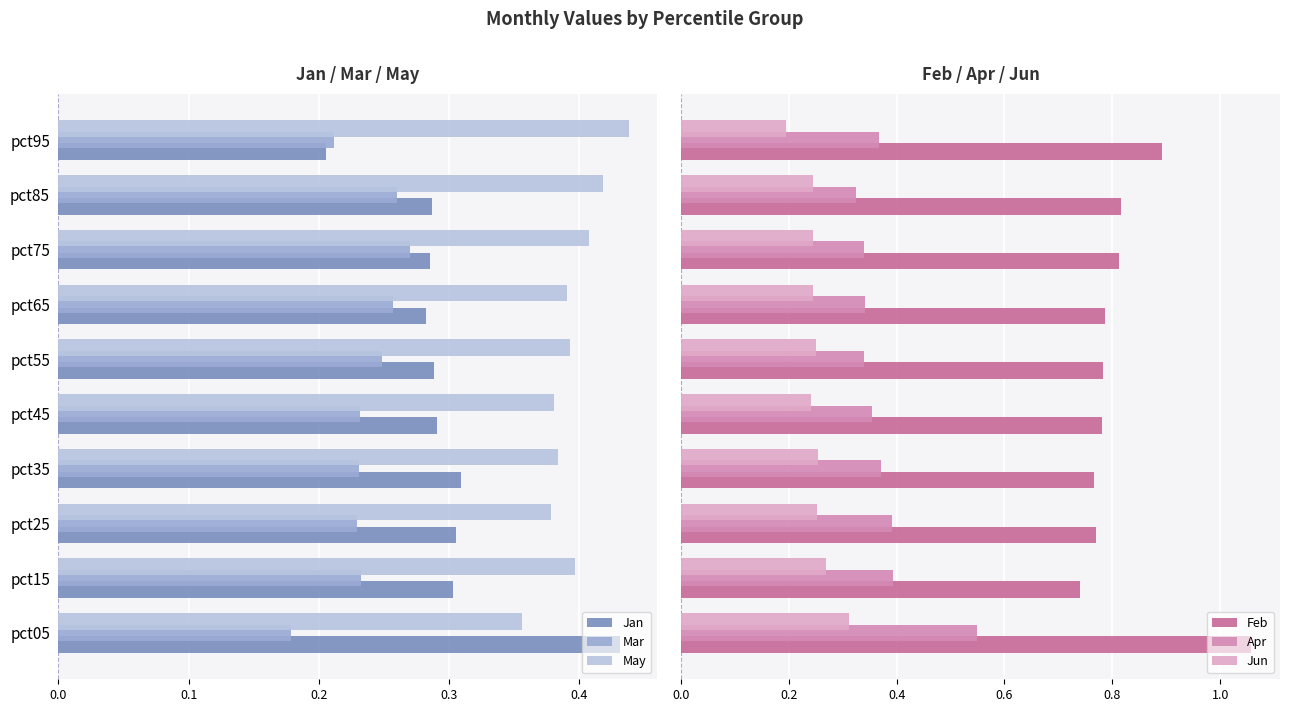

Count the Mar values in the range 0 to 1.

10